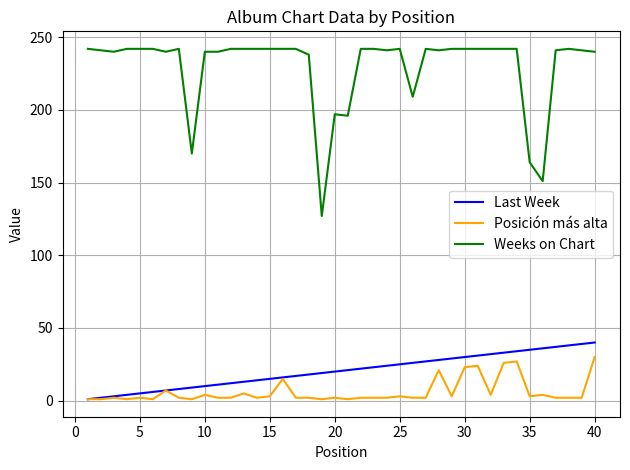

True or false: Weeks on Chart and Posición más alta intersect in this chart.

False